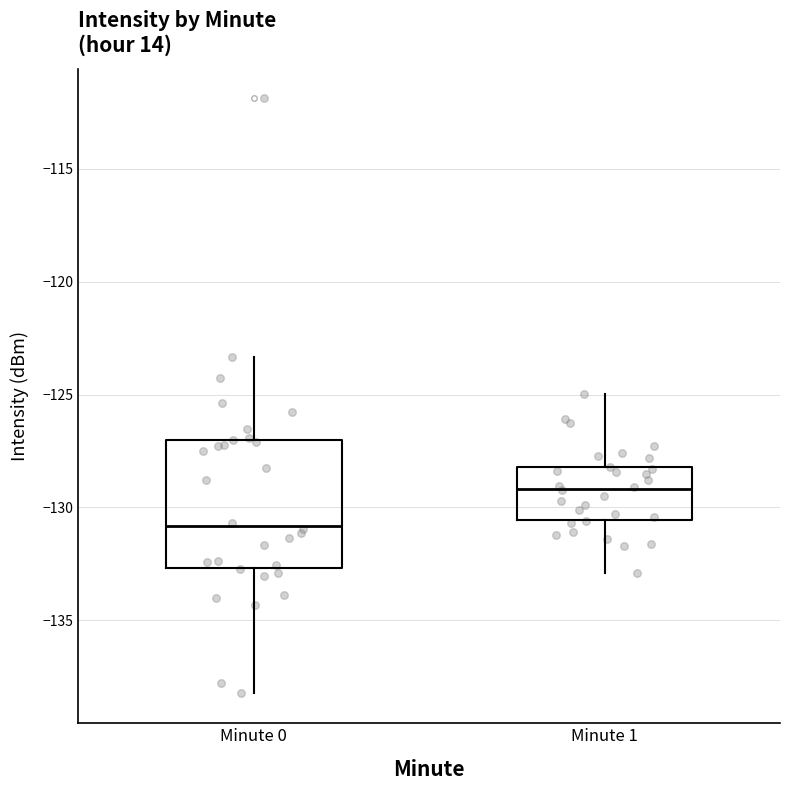

Where is the upper edge of the box for Minute 0 on the y-axis? The values are not printed on the chart, so give them approximately, as read against the axis.

-127.0